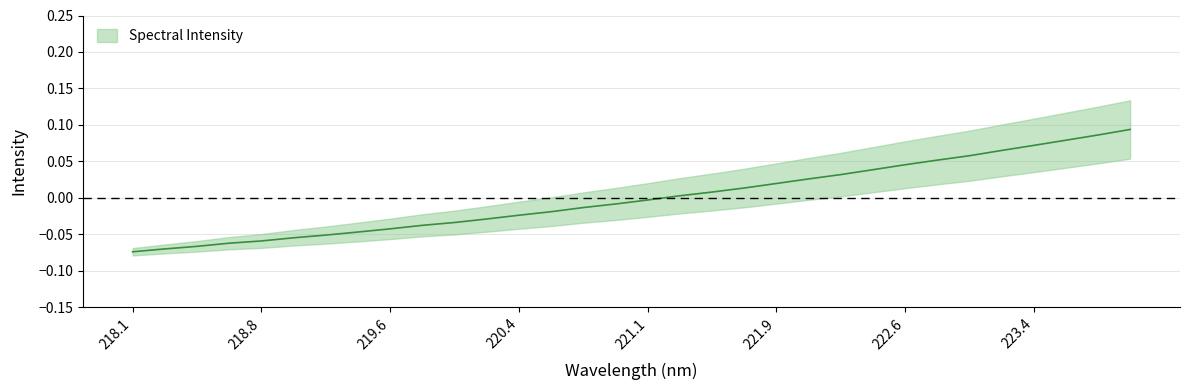

Is it true that the value at 221.1 is -0.0?

True